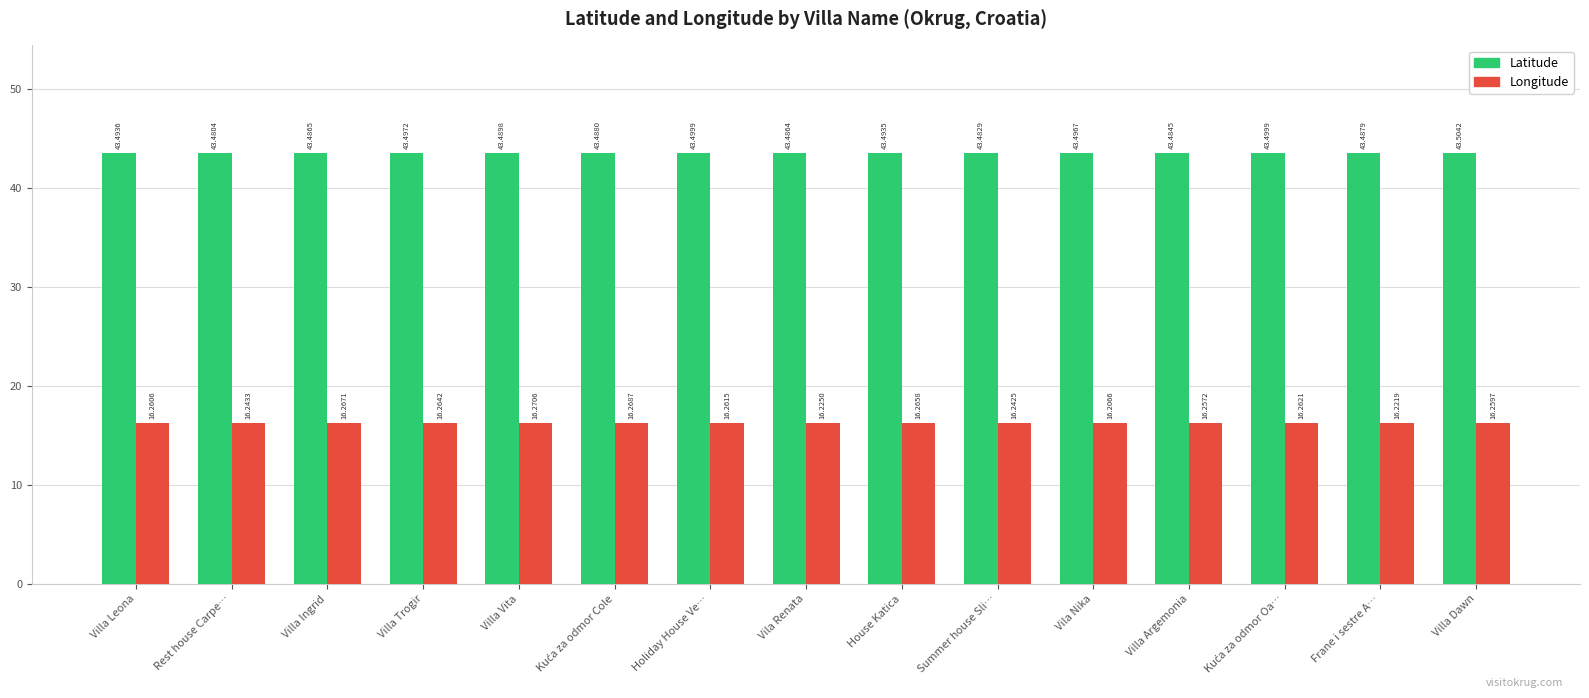

At which label does Latitude reach its minimum?

Rest house Carpe…